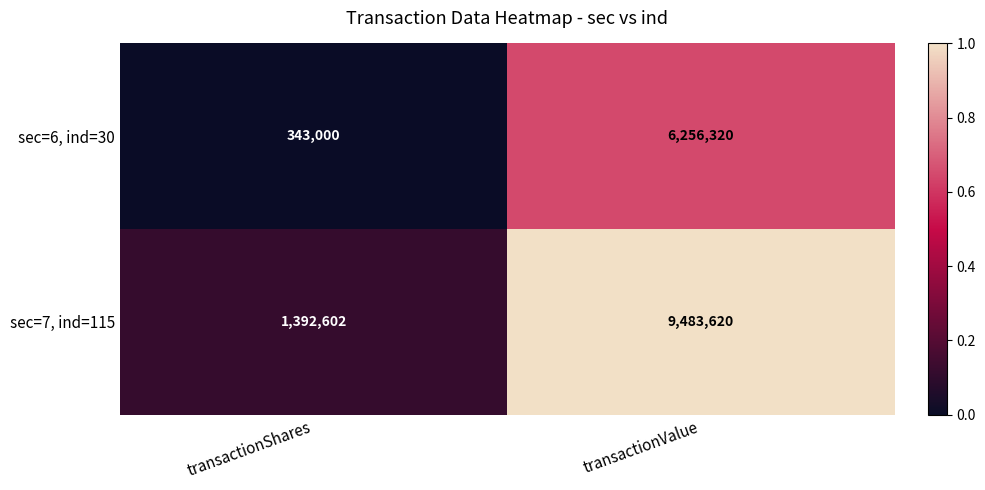

At which label does sec=7, ind=115 reach its peak?

transactionValue